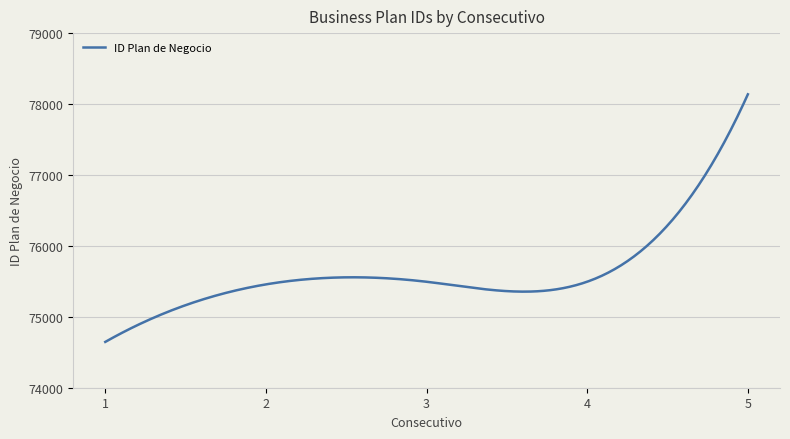

What is the minimum value shown in the chart?

74646.0